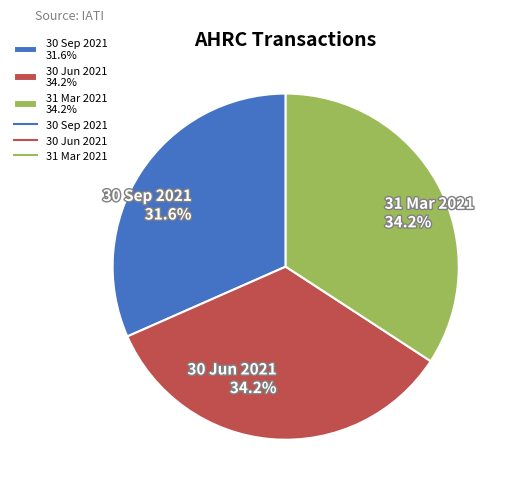

How many slices are in this pie chart?

3